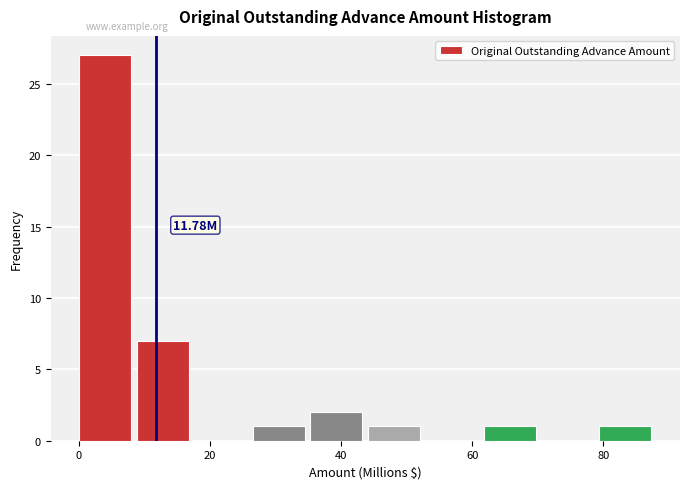

Which range on the x-axis has the tallest bar?

0 to 8